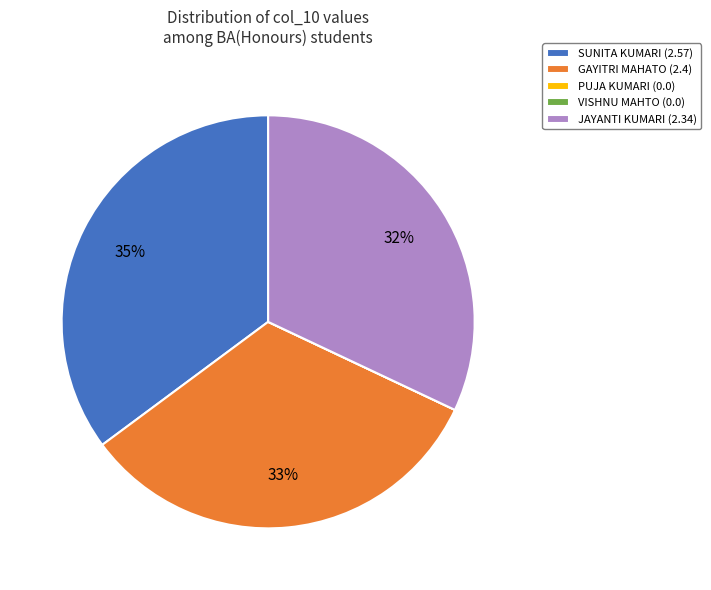

The JAYANTI KUMARI (2.34) slice represents 32% of the pie. True or false?

True